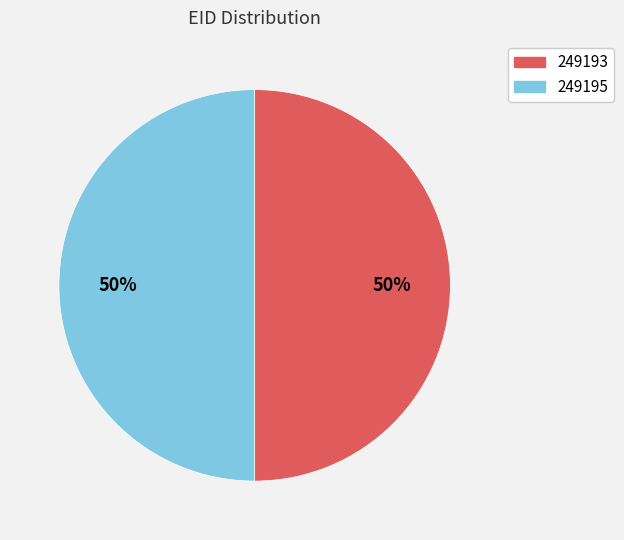

Is it true that 249193 is 50% of the pie?

True